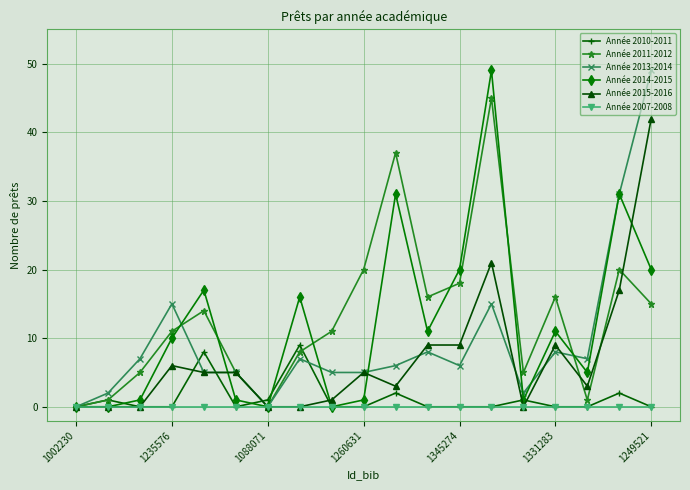

What is the maximum value shown in the chart?

49